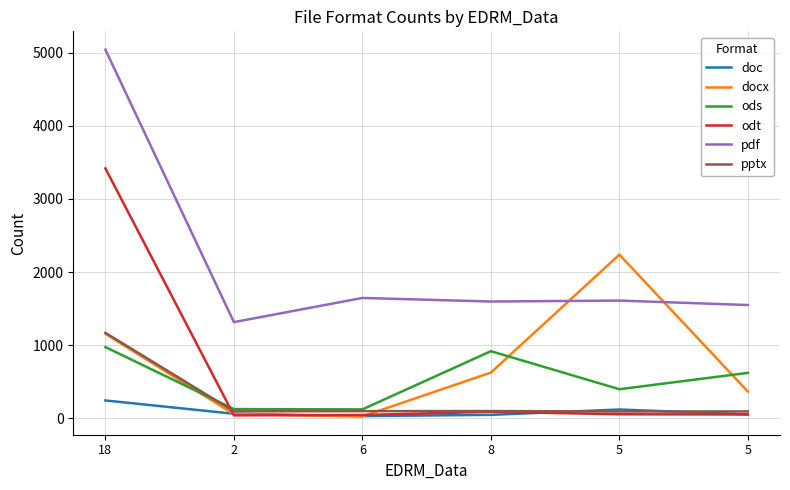

Read the pptx value at 8.

96